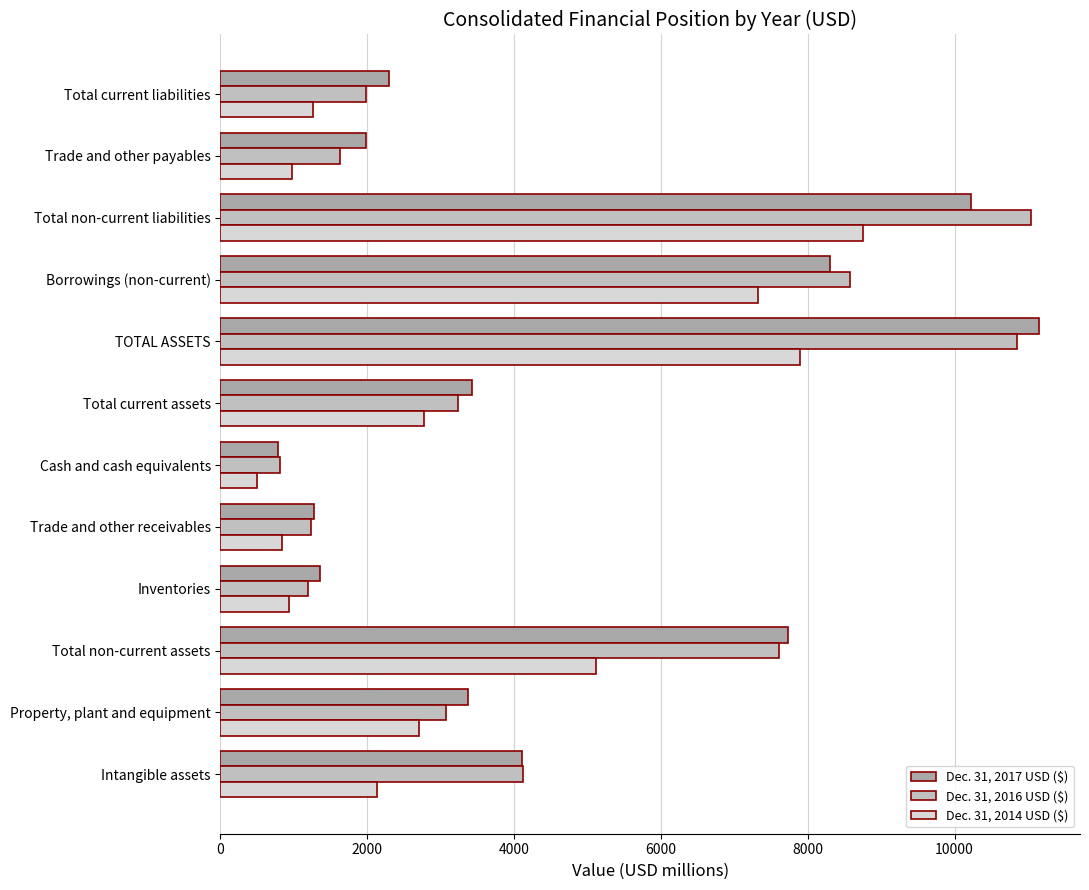

What are all the series names shown in the legend?

Dec. 31, 2017 USD ($), Dec. 31, 2016 USD ($), Dec. 31, 2014 USD ($)